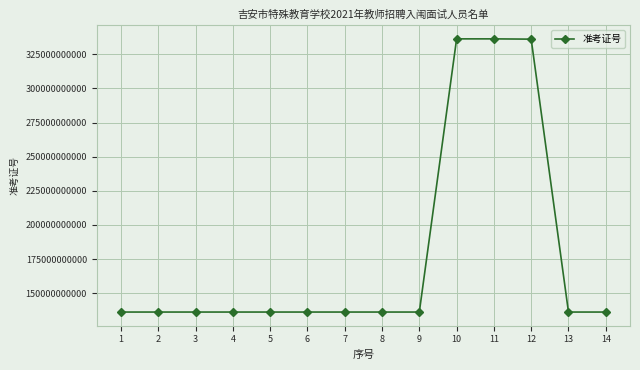

Read the value at 13, to the nearest 10.

136240701510